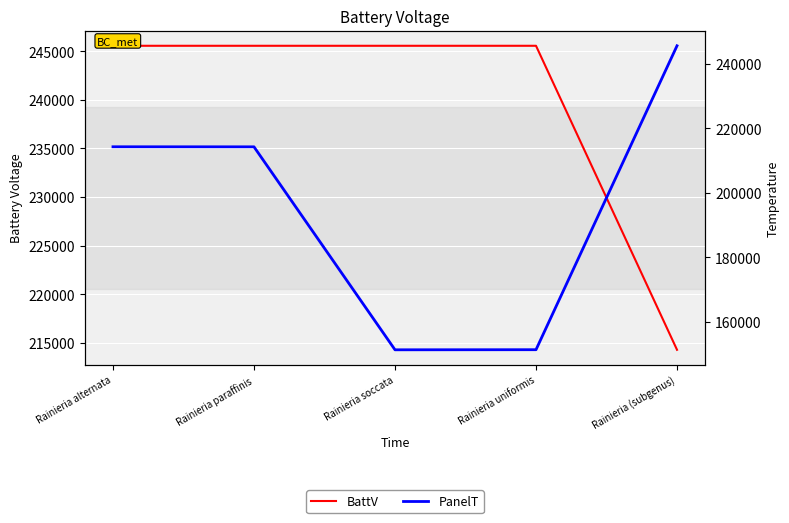

What position from the right is Rainieria alternata?

5